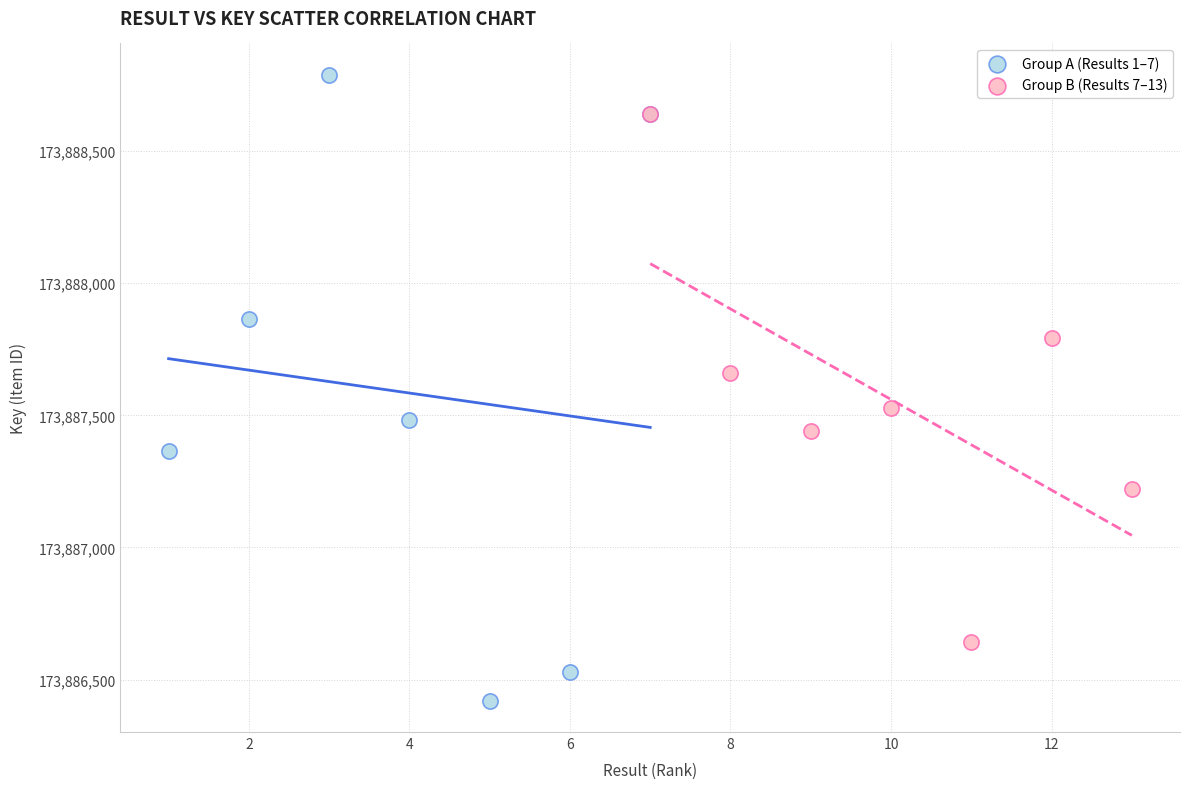

Which series has the widest spread of Y values?

Group A (Results 1–7)